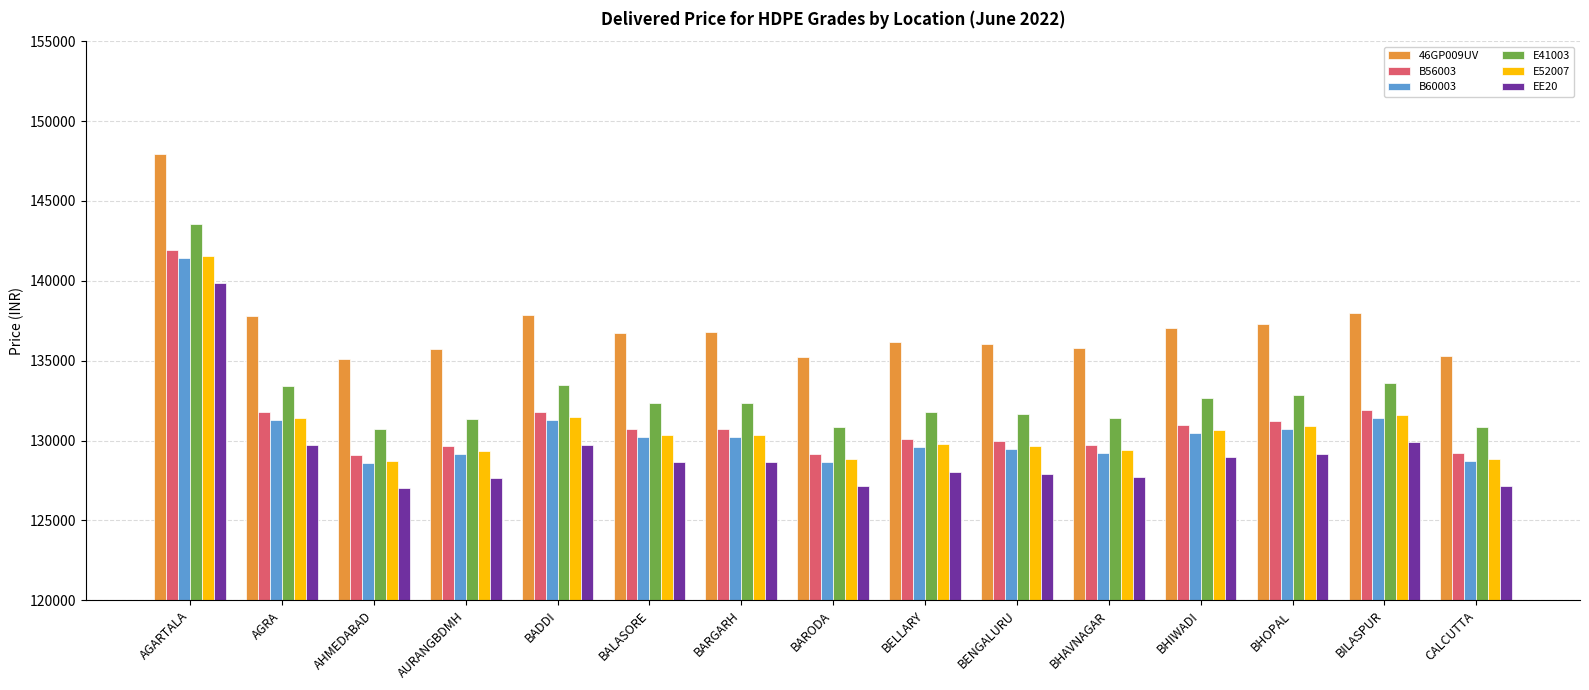

Is the value of E41003 at BHAVNAGAR greater than the value of B60003 at AURANGBDMH?

Yes